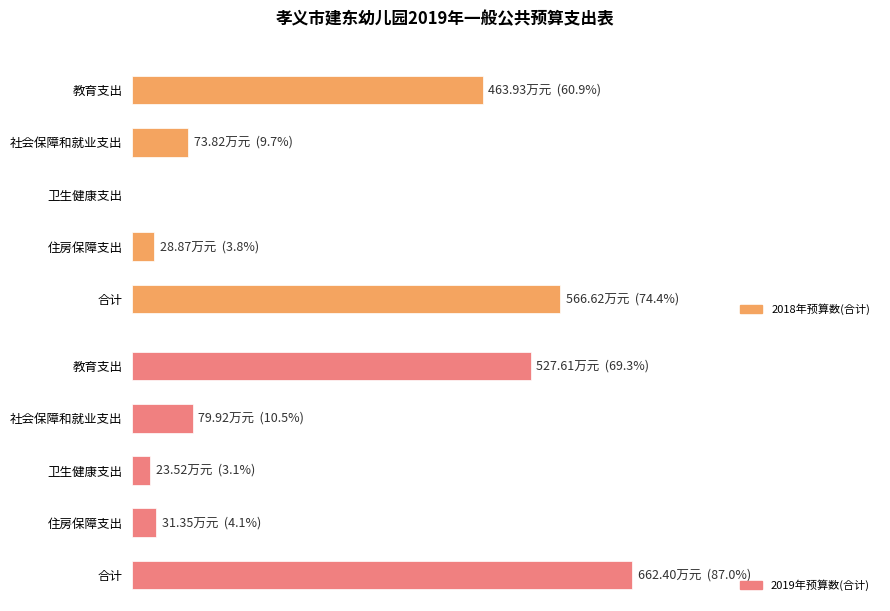

Which series has the widest spread of values?

2019年预算数(合计)